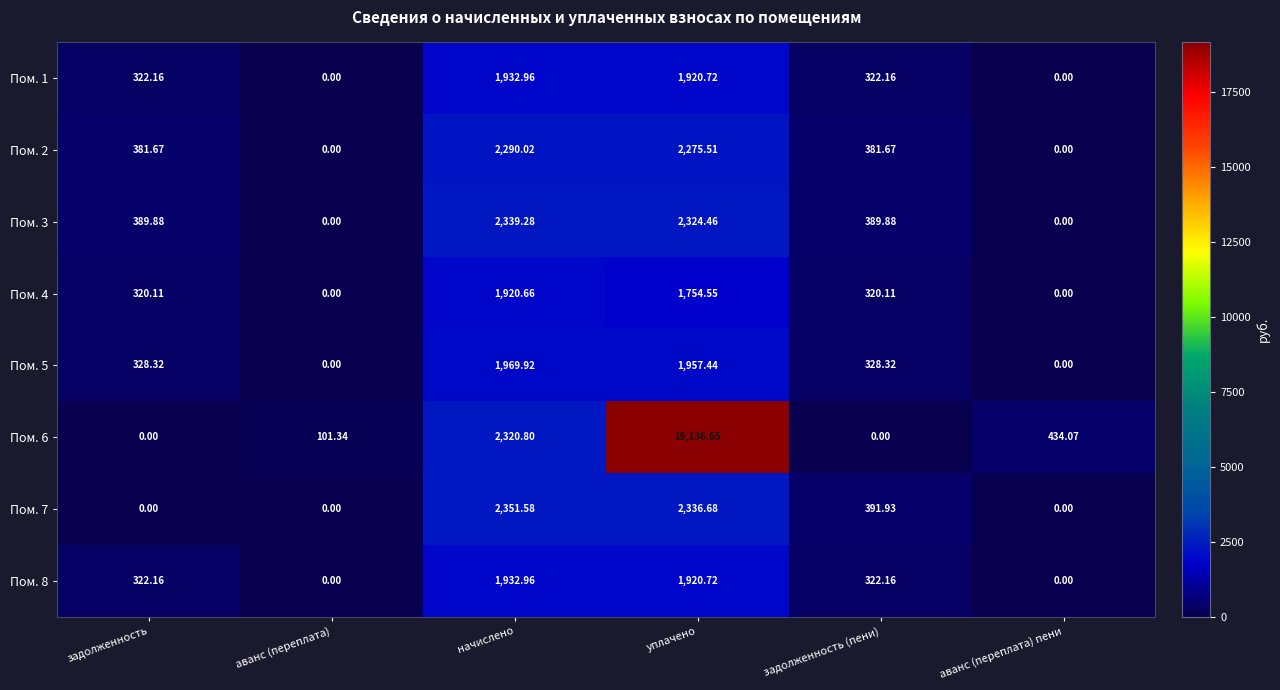

At which label does Пом. 1 first exceed 322?

задолженность